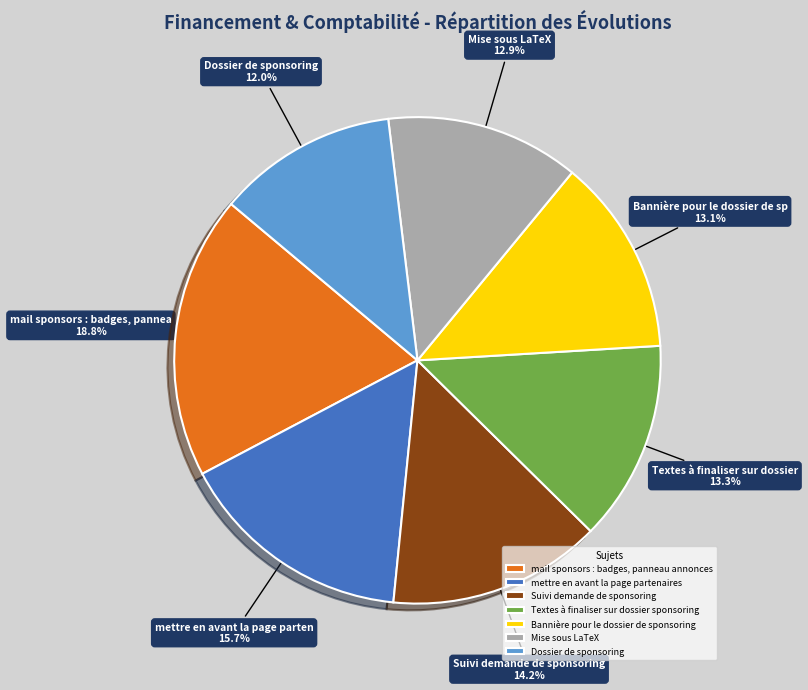

Is there a majority slice in this chart?

No